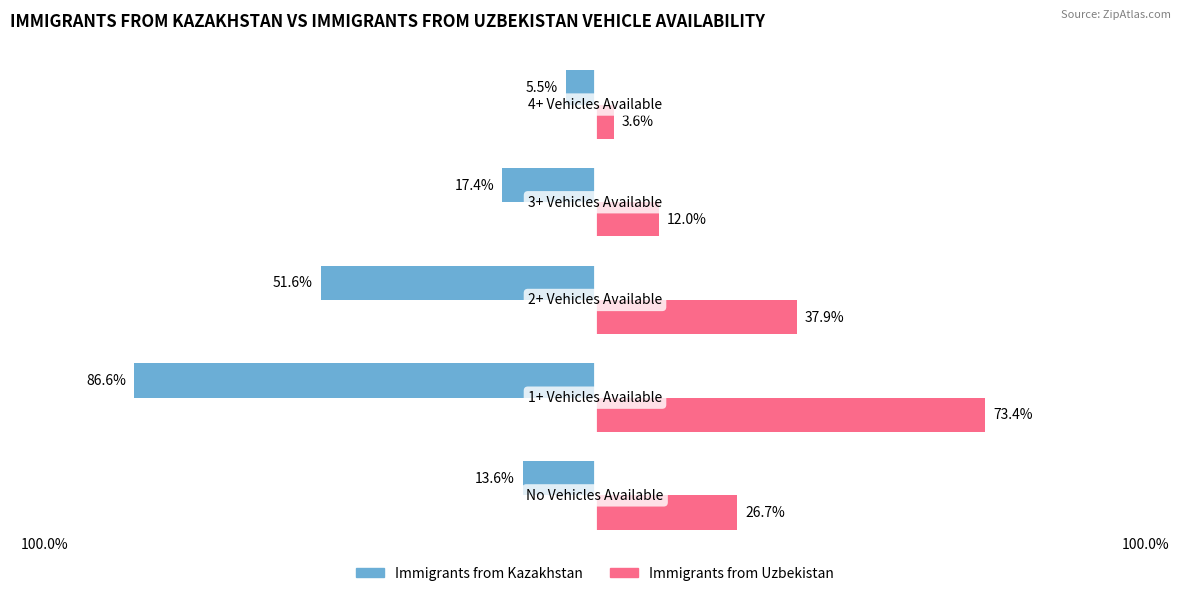

What are all the series names shown in the legend?

Immigrants from Kazakhstan, Immigrants from Uzbekistan